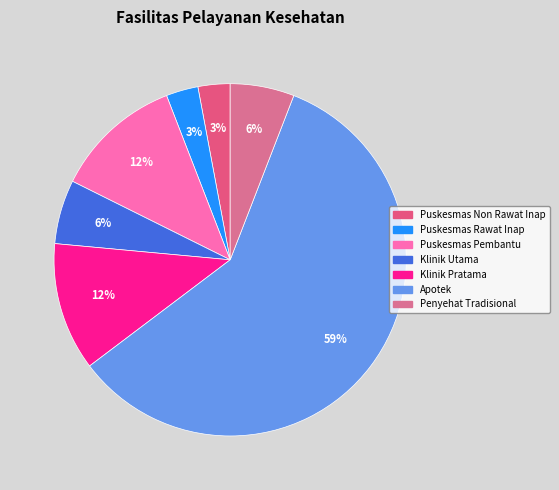

Is there a majority slice in this chart?

Yes